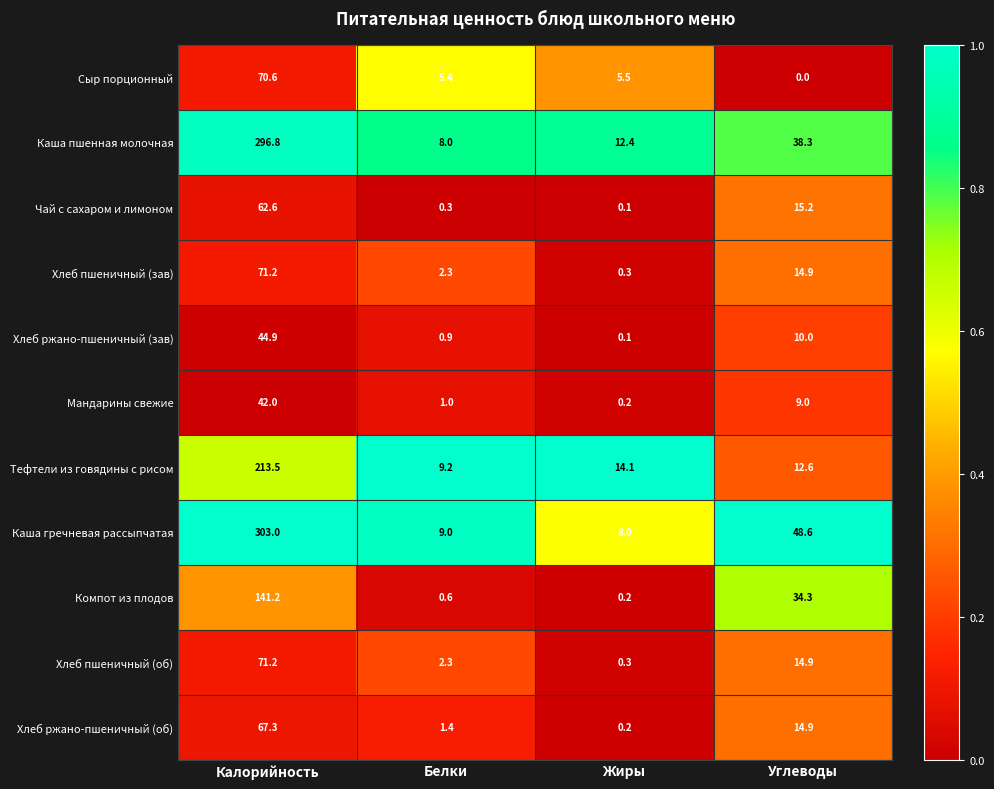

Which series has the largest range (max minus min)?

Каша гречневая рассыпчатая